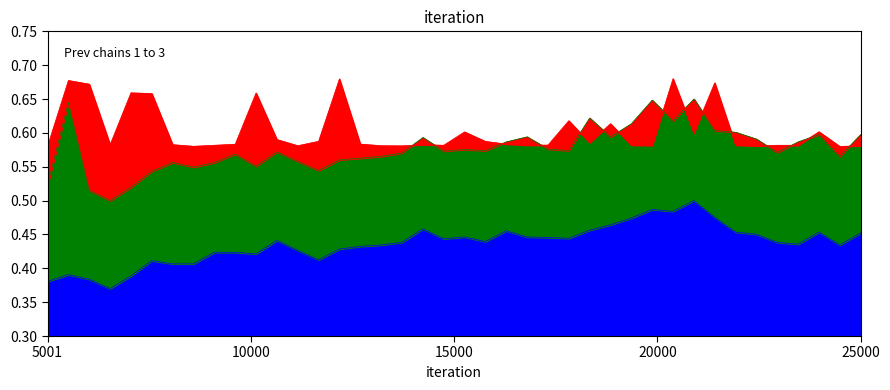

True or false: SDS_P1 has more than 0 points higher than both neighbors.

True